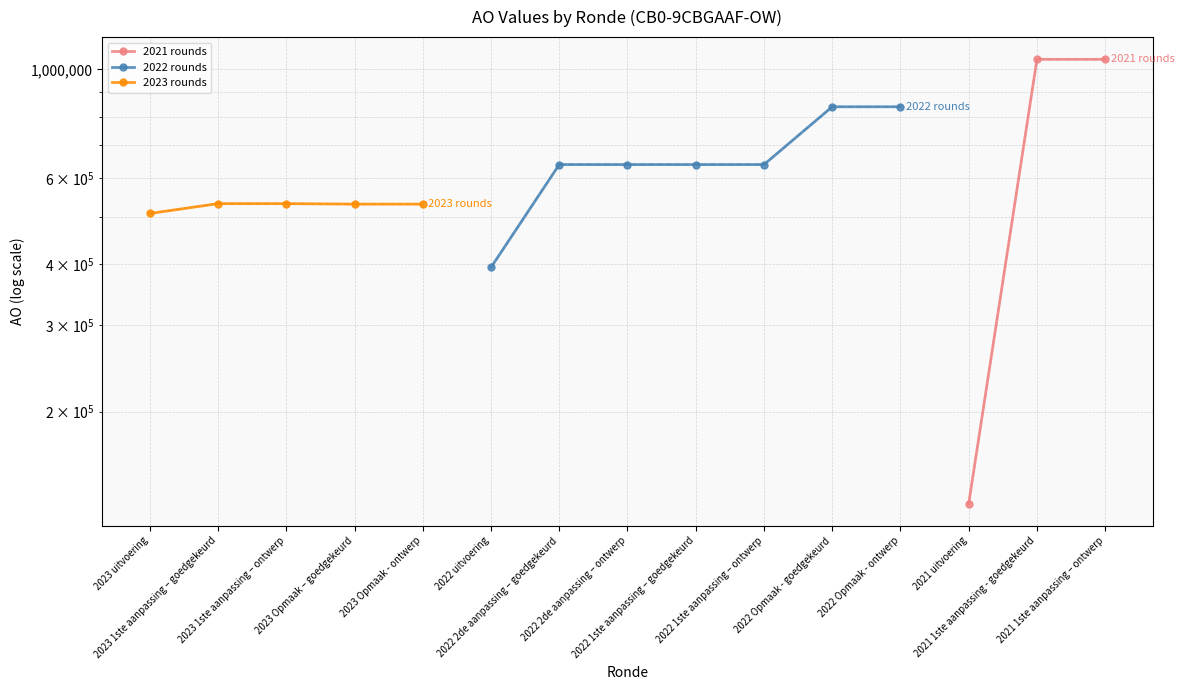

Reading left to right, transcribe all the data shown in this chart.

2023 uitvoering=507890	2023 1ste aanpassing – goedgekeurd=531970	2023 1ste aanpassing – ontwerp=531970	2023 Opmaak – goedgekeurd=530758	2023 Opmaak - ontwerp=530758	2022 uitvoering=394129	2022 2de aanpassing – goedgekeurd=639300	2022 2de aanpassing – ontwerp=639300	2022 1ste aanpassing – goedgekeurd=639300	2022 1ste aanpassing – ontwerp=639300	2022 Opmaak - goedgekeurd=839070	2022 Opmaak - ontwerp=839070	2021 uitvoering=129728	2021 1ste aanpassing - goedgekeurd=1048837	2021 1ste aanpassing – ontwerp=1048837